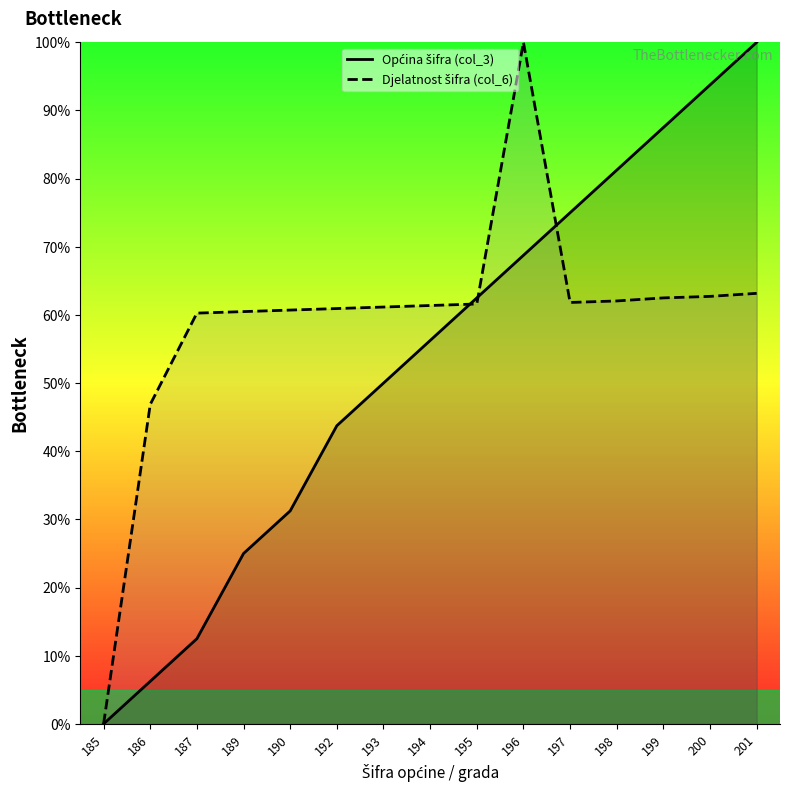

At which category is the sum across all series the highest?

196